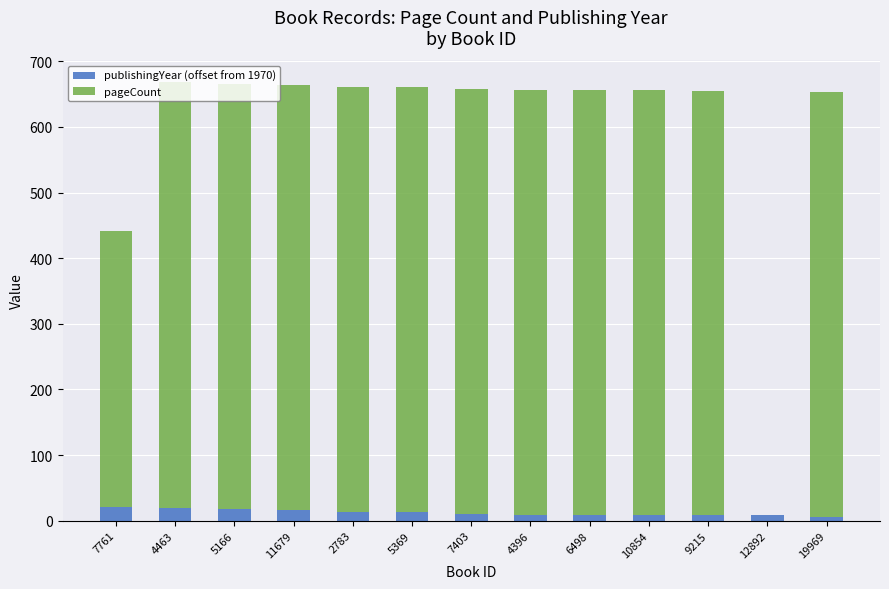

Count the number of data series in this chart.

2